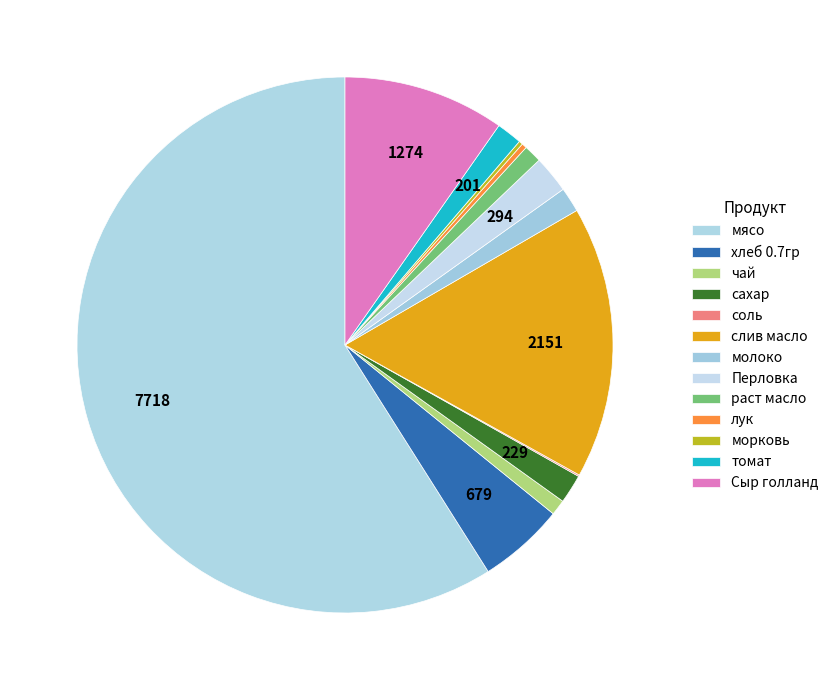

Which slice is the smallest?

соль